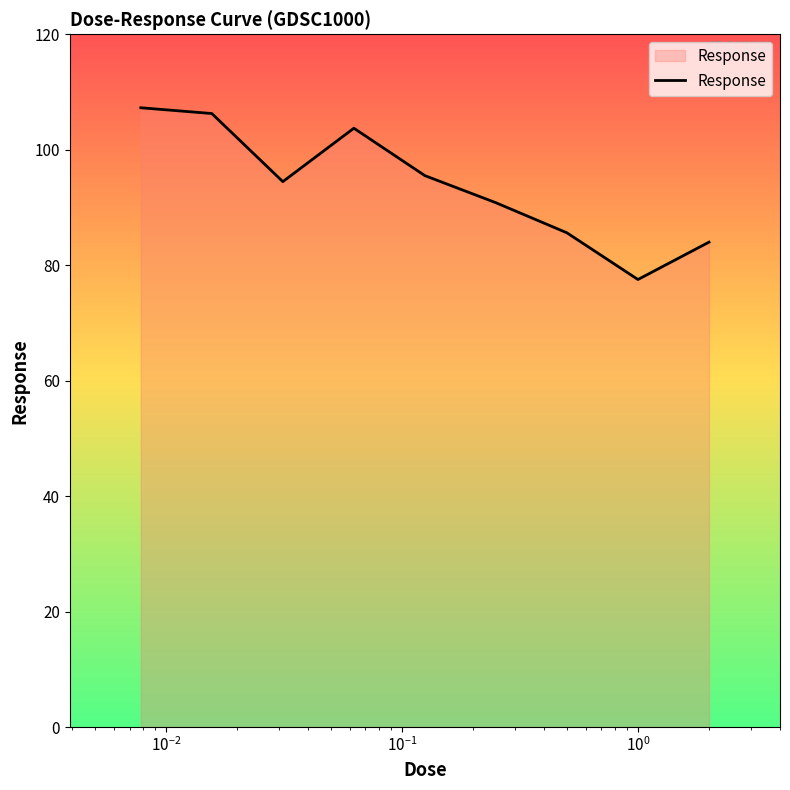

What is the maximum value shown in the chart?

107.3